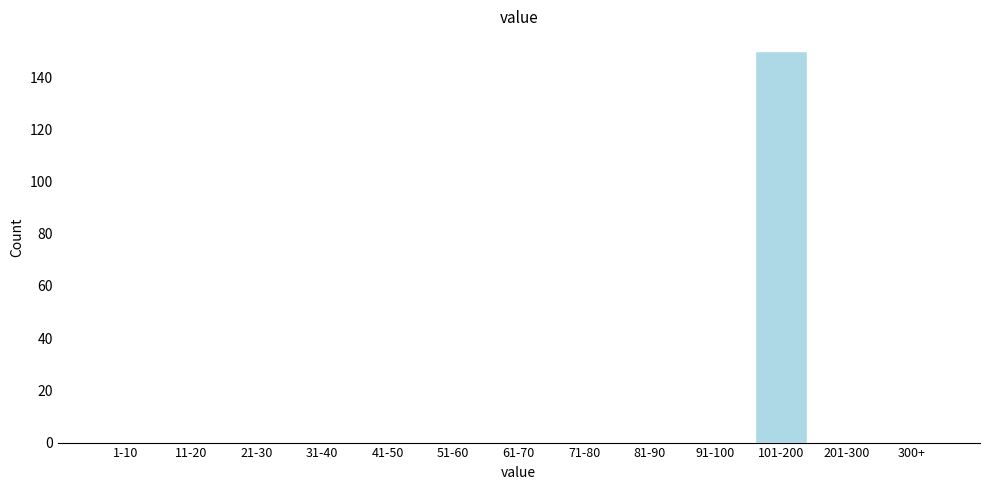

Reading right to left, transcribe all the data shown in this chart.

300+=0	201-300=0	101-200=150	91-100=0	81-90=0	71-80=0	61-70=0	51-60=0	41-50=0	31-40=0	21-30=0	11-20=0	1-10=0